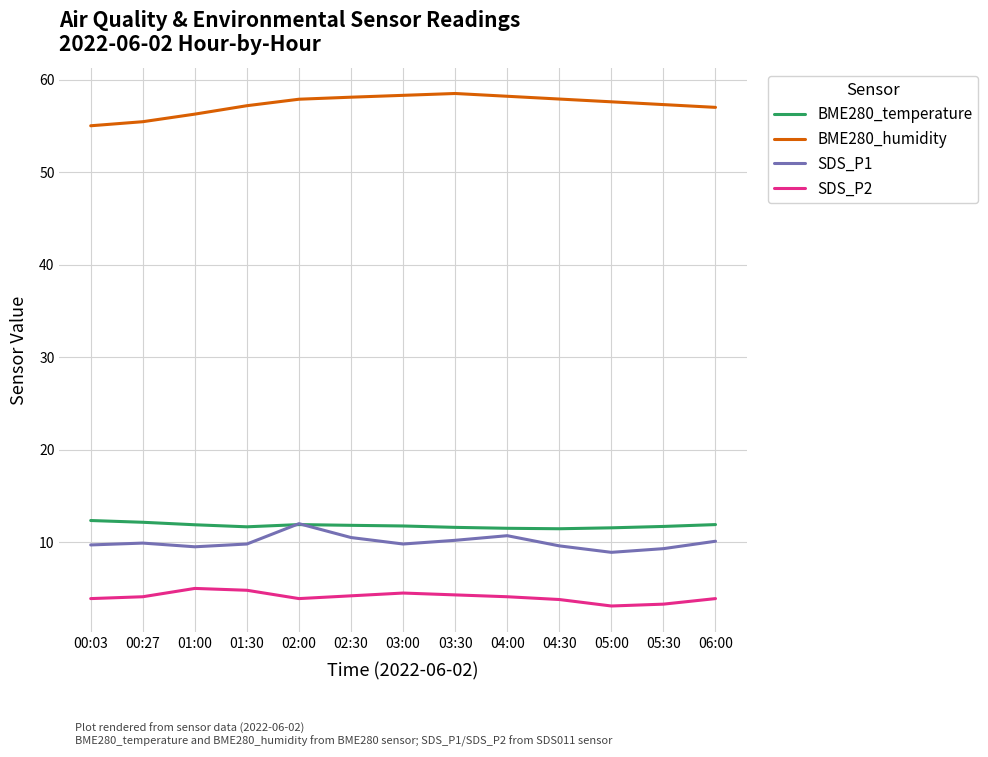

What is the spread (max minus min) of values at 01:30?

52.4